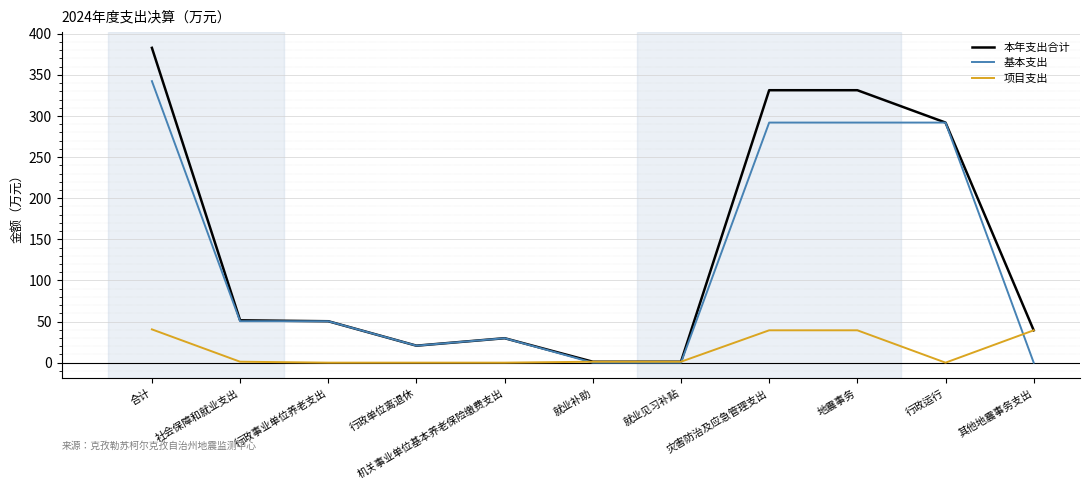

Rank the series by their maximum value, from lowest to highest.

项目支出, 基本支出, 本年支出合计